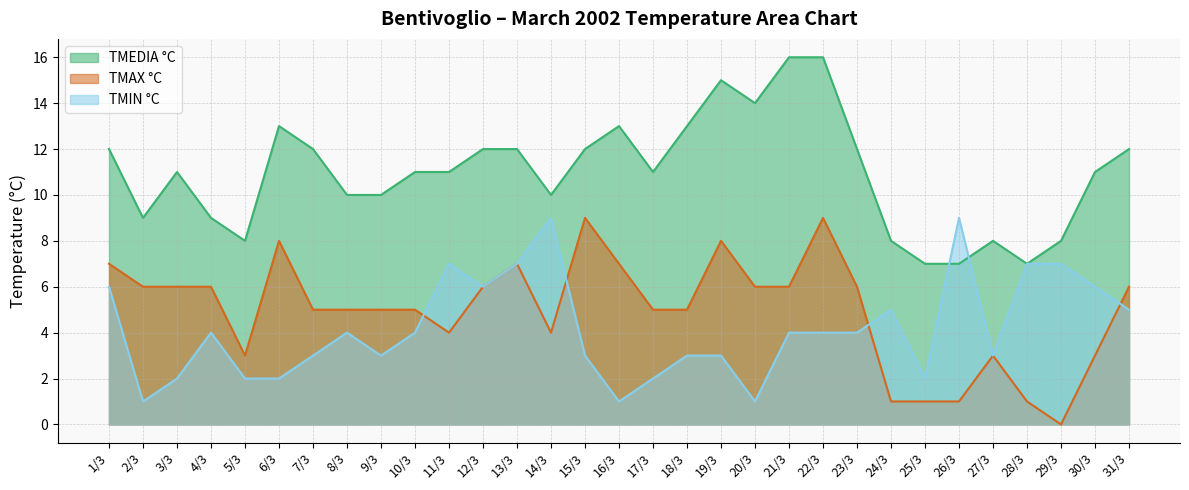

Where is TMAX °C nearest to the value 4?

11/3